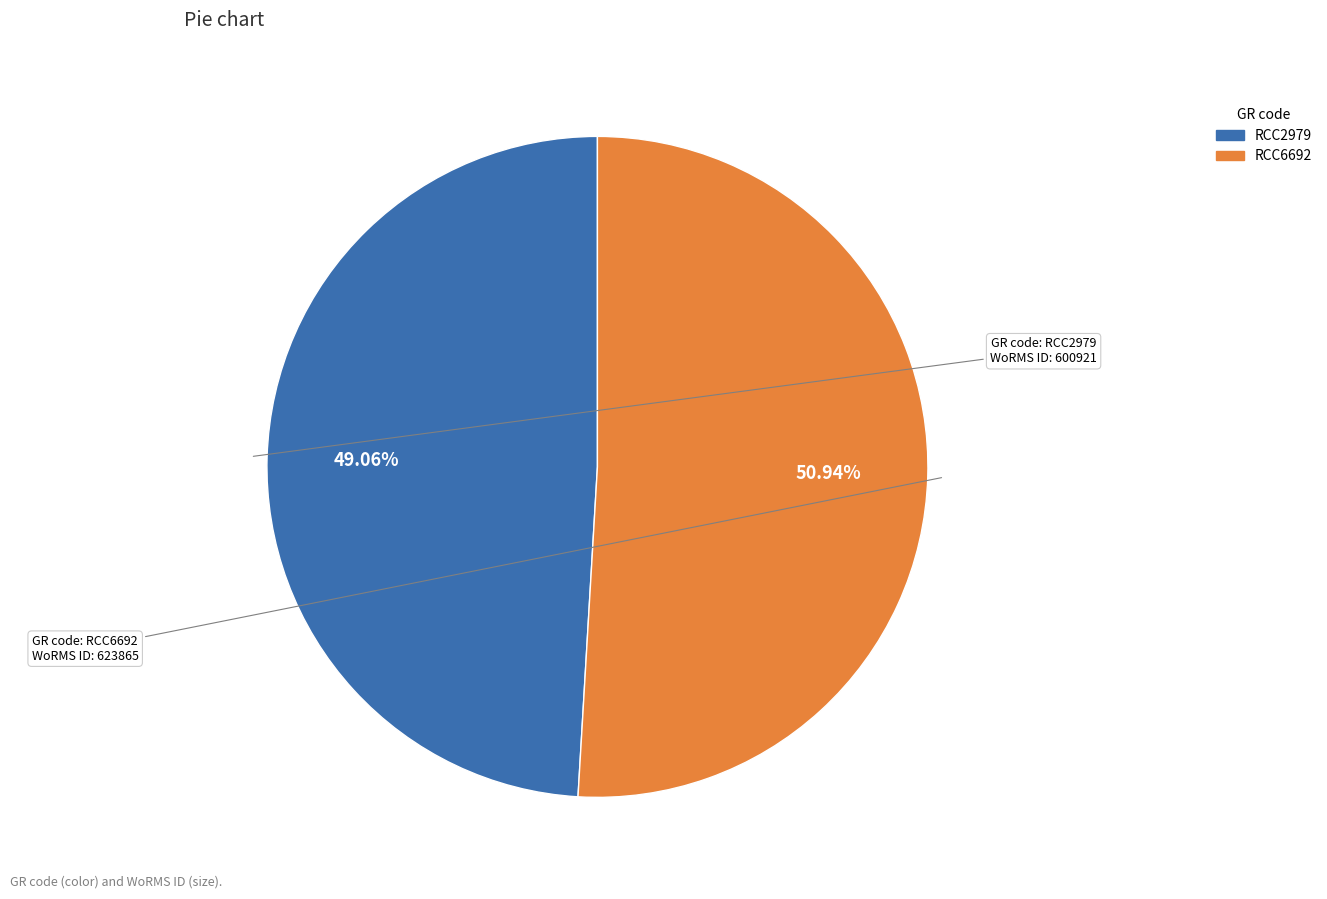

To the nearest percent, what is the average slice percentage?

50%